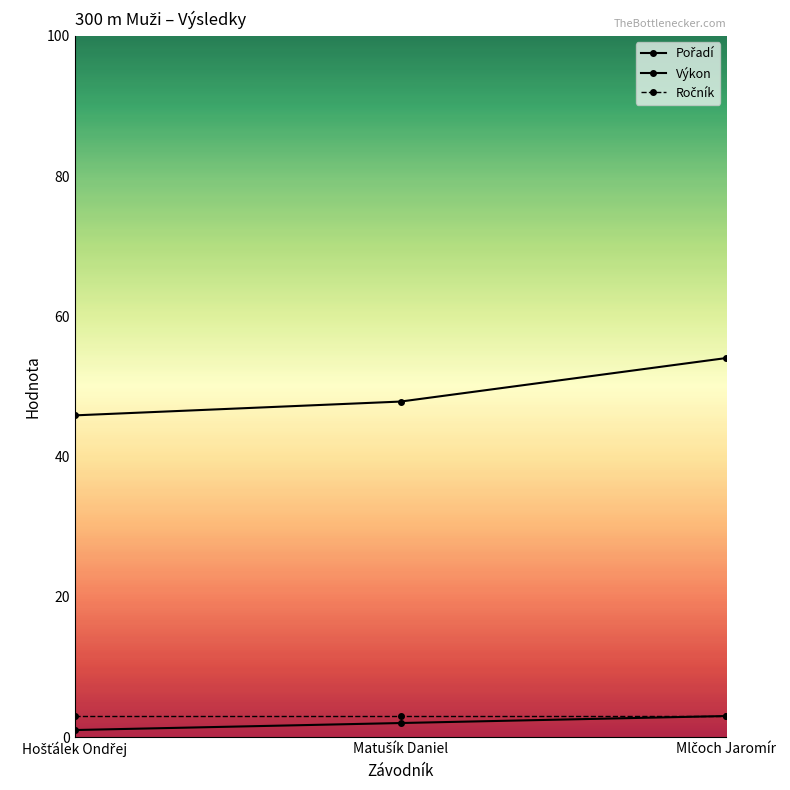

At which category is the sum across all series the highest?

Mlčoch Jaromír